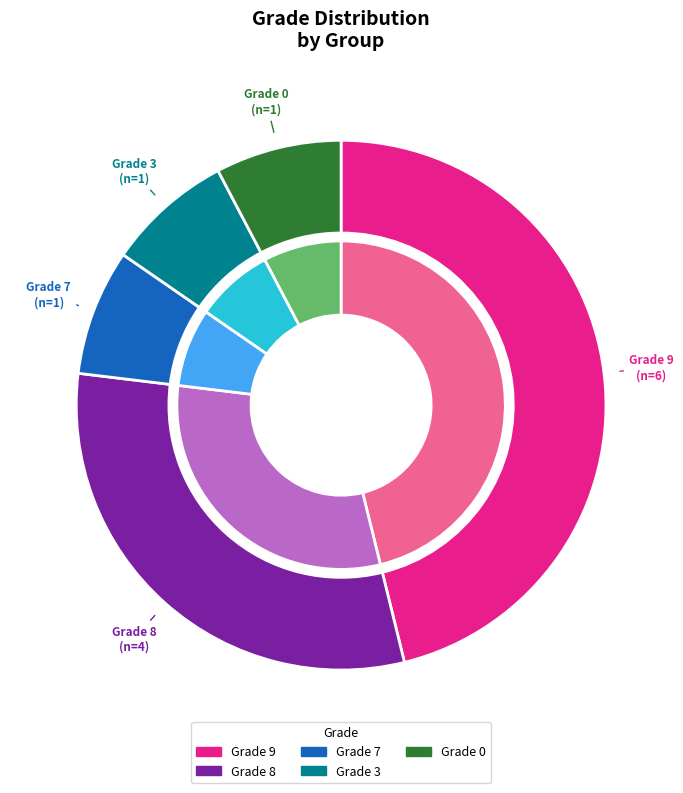

What is the change in value from Grade 8 to Grade 3?

-3